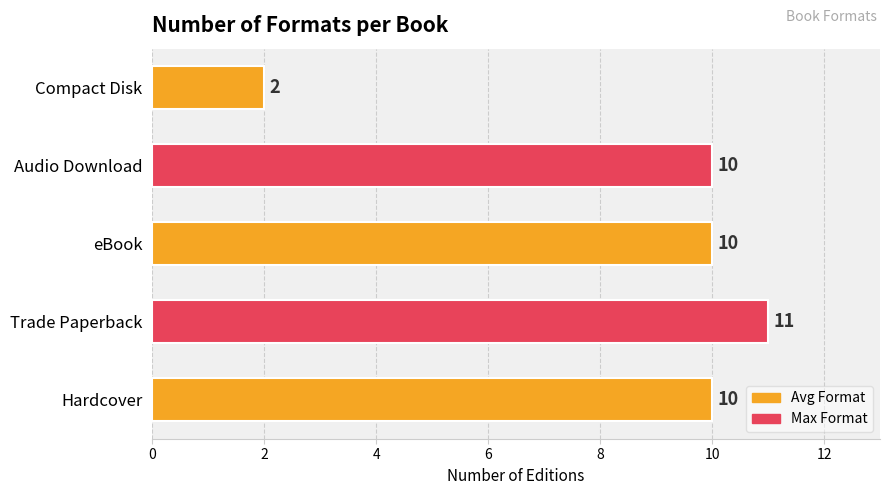

True or false: the data shows 4 at Hardcover.

False